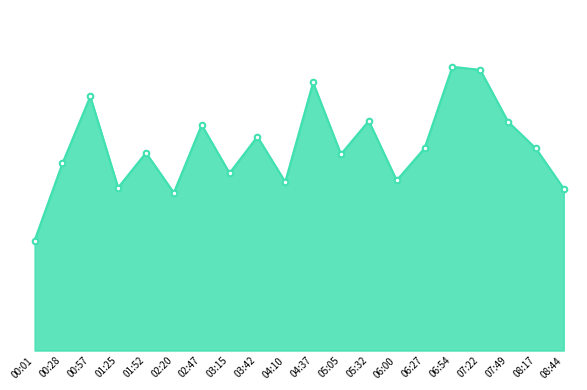

Which label corresponds to the smallest value in the chart?

00:01